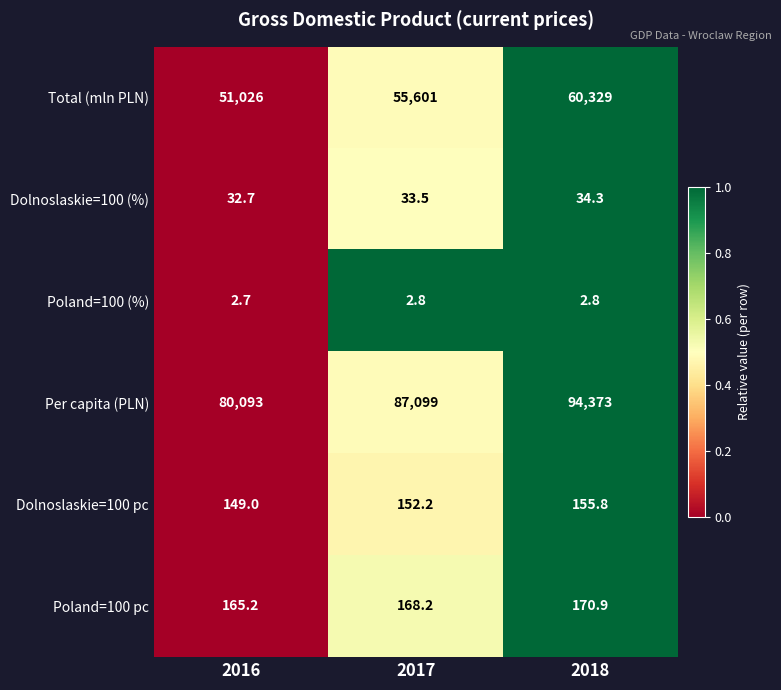

Rank the categories by Dolnoslaskie=100 pc value from lowest to highest.

2016, 2017, 2018